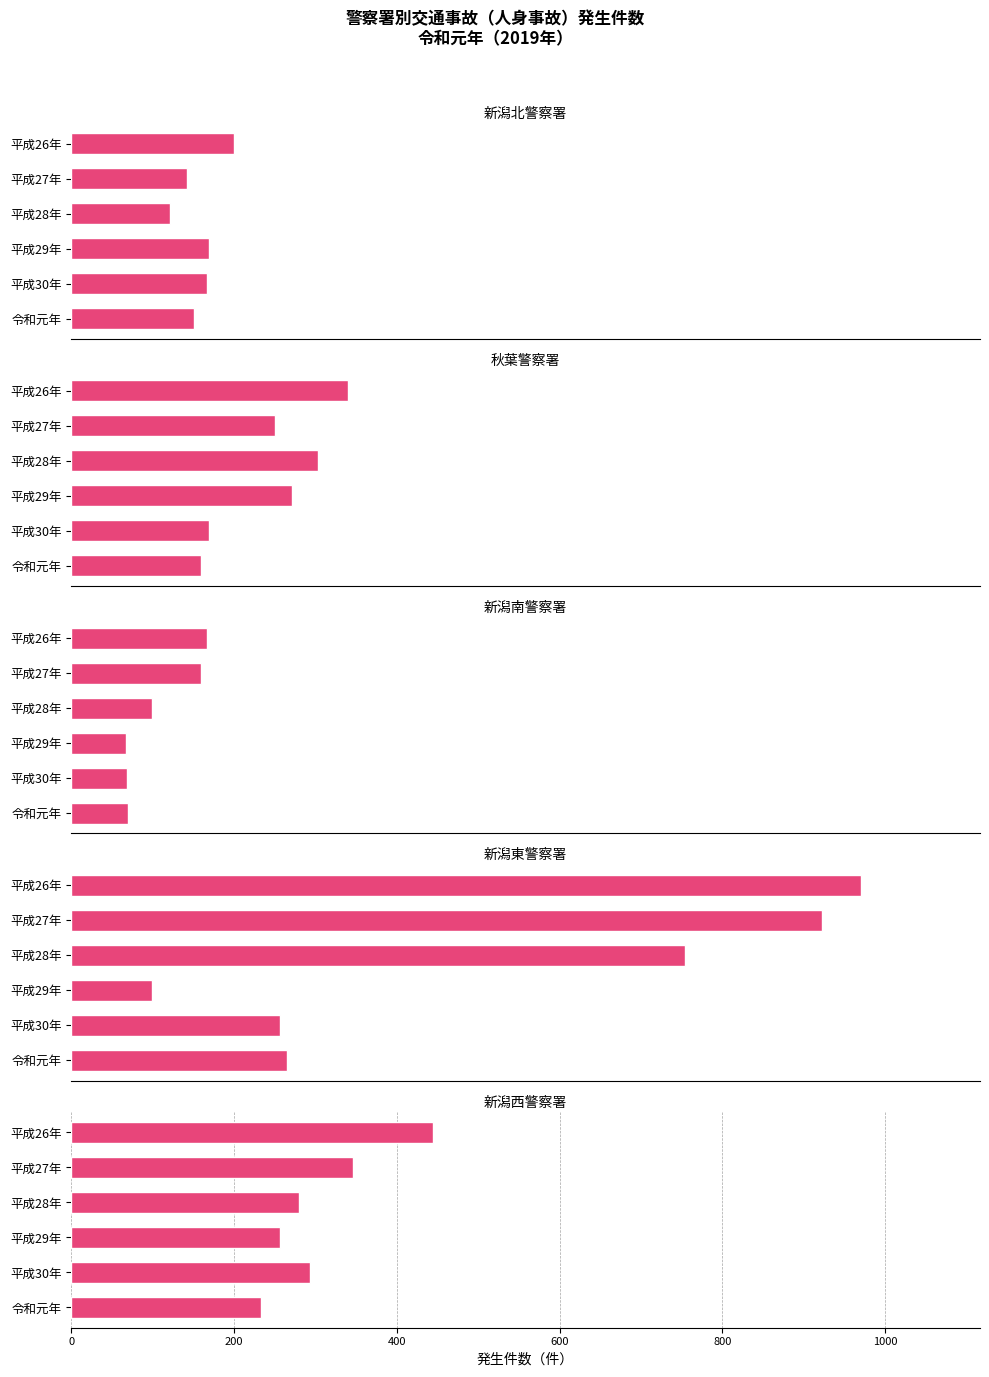

How many bars are there in each group?

5